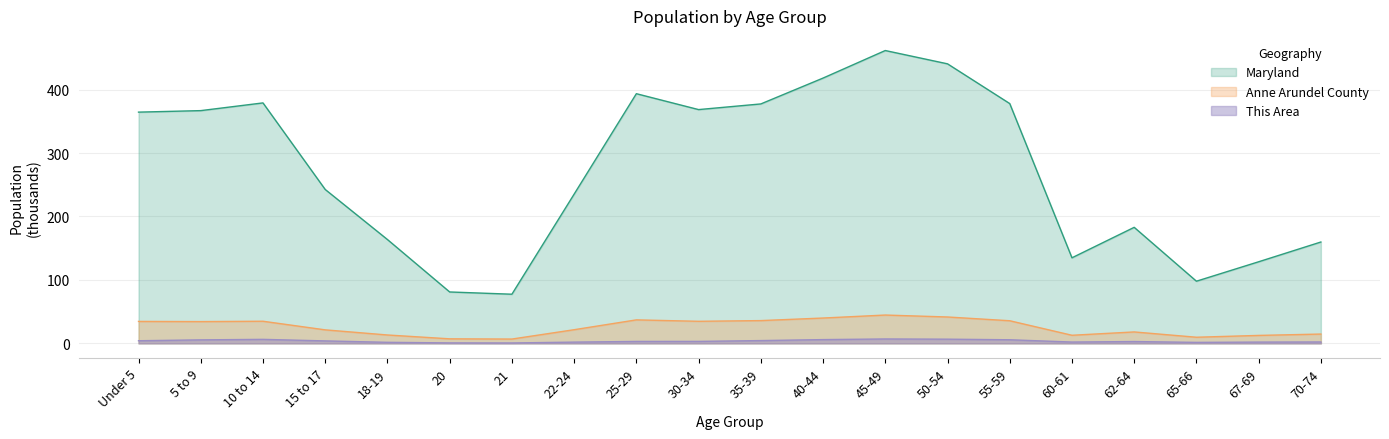

True or false: Anne Arundel County and This Area cross at least once.

False